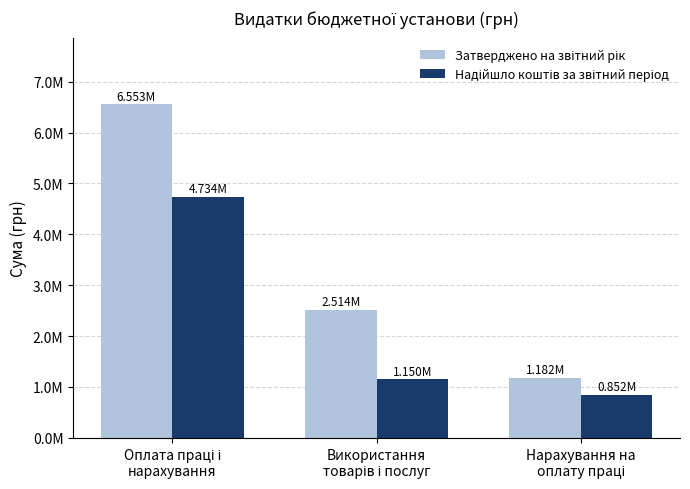

Which series changed the most between Оплата праці і
нарахування and Використання
товарів і послуг?

Затверджено на звітний рік